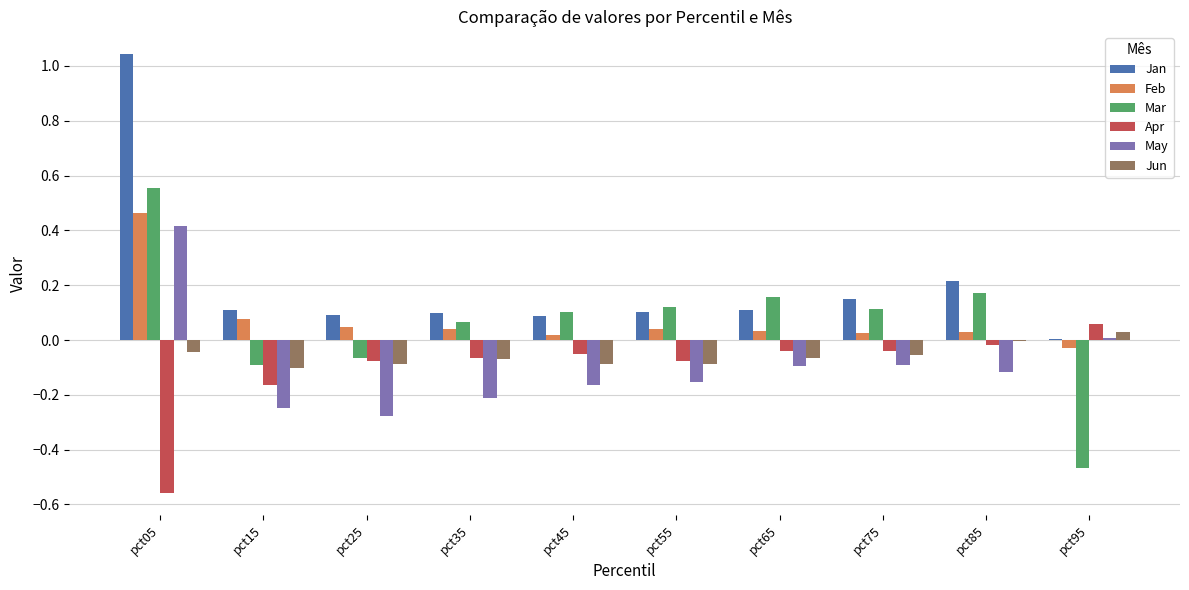

Which series changed the most between pct15 and pct25?

Apr